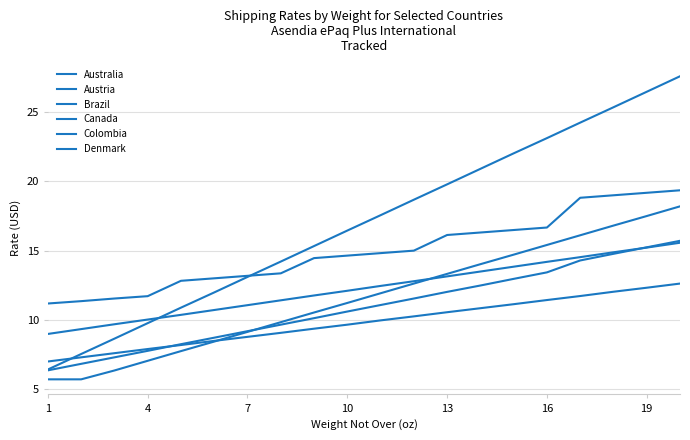

Does the chart display data point markers on the line(s)?

No